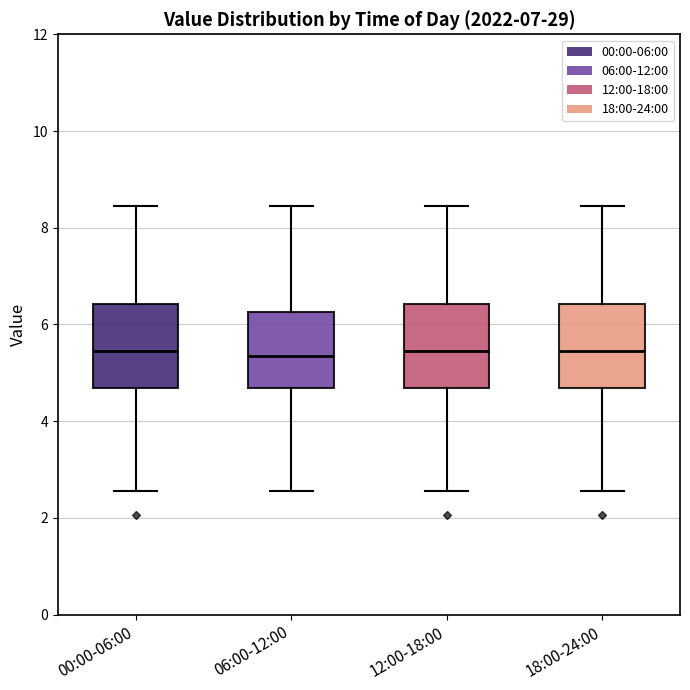

Reading left to right, transcribe this box plot: for each box, give where its median line is, the range the box spans, and where its two whiskers end, as read against the y-axis. The values are not printed on the chart, so give them approximately, as read against the axis.

00:00-06:00: median 5.4, box 4.6 to 6.4, whiskers 2.6 to 8.4
06:00-12:00: median 5.4, box 4.6 to 6.2, whiskers 2.6 to 8.4
12:00-18:00: median 5.4, box 4.6 to 6.4, whiskers 2.6 to 8.4
18:00-24:00: median 5.4, box 4.6 to 6.4, whiskers 2.6 to 8.4